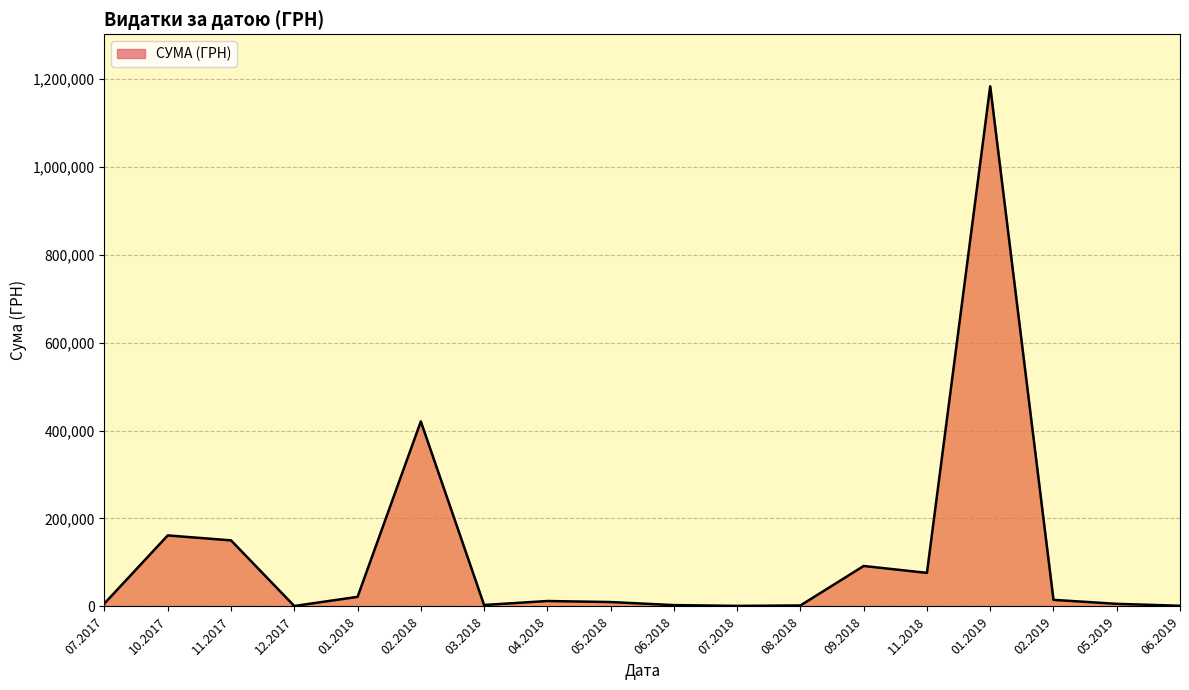

The value at 11.2018 is 76344.9. True or false?

True